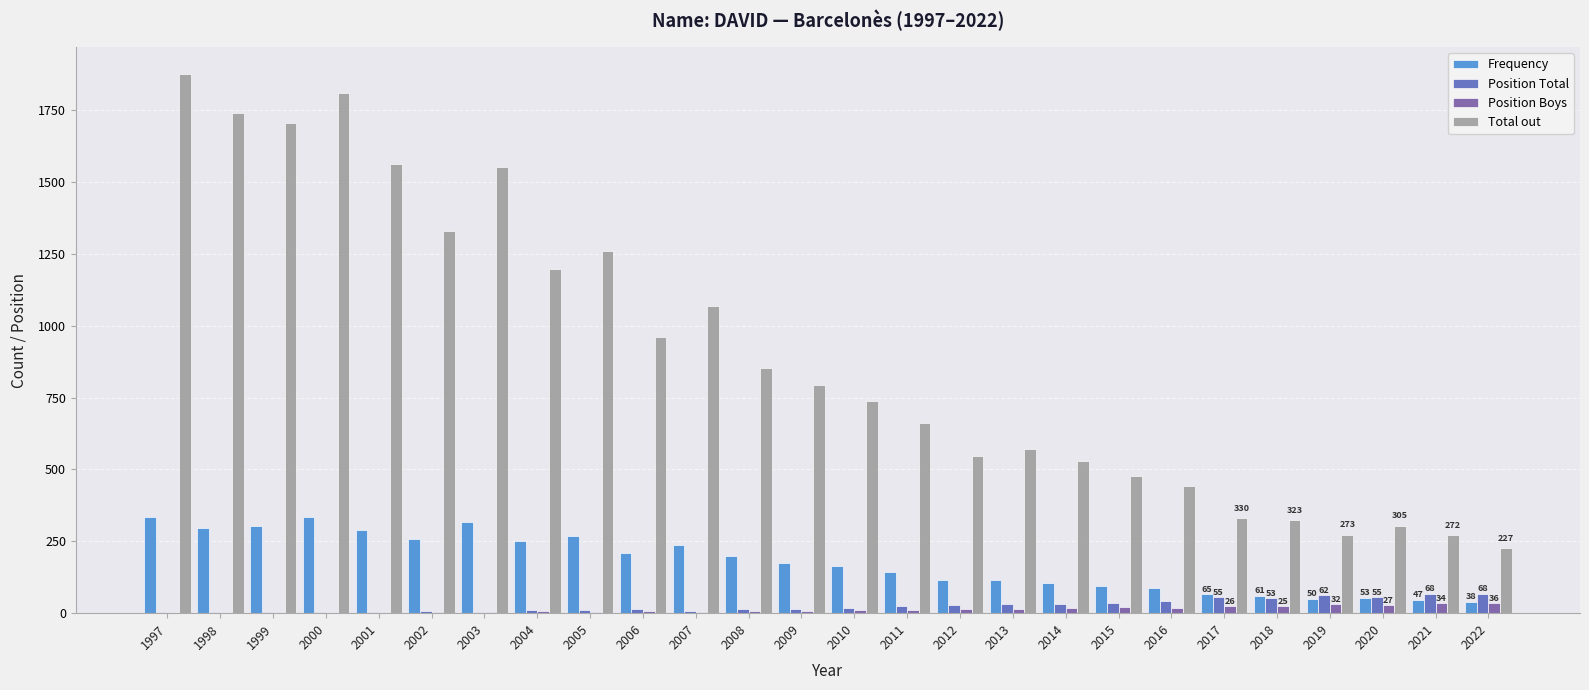

Between 2010 and 2012, which series saw the biggest shift?

Total out